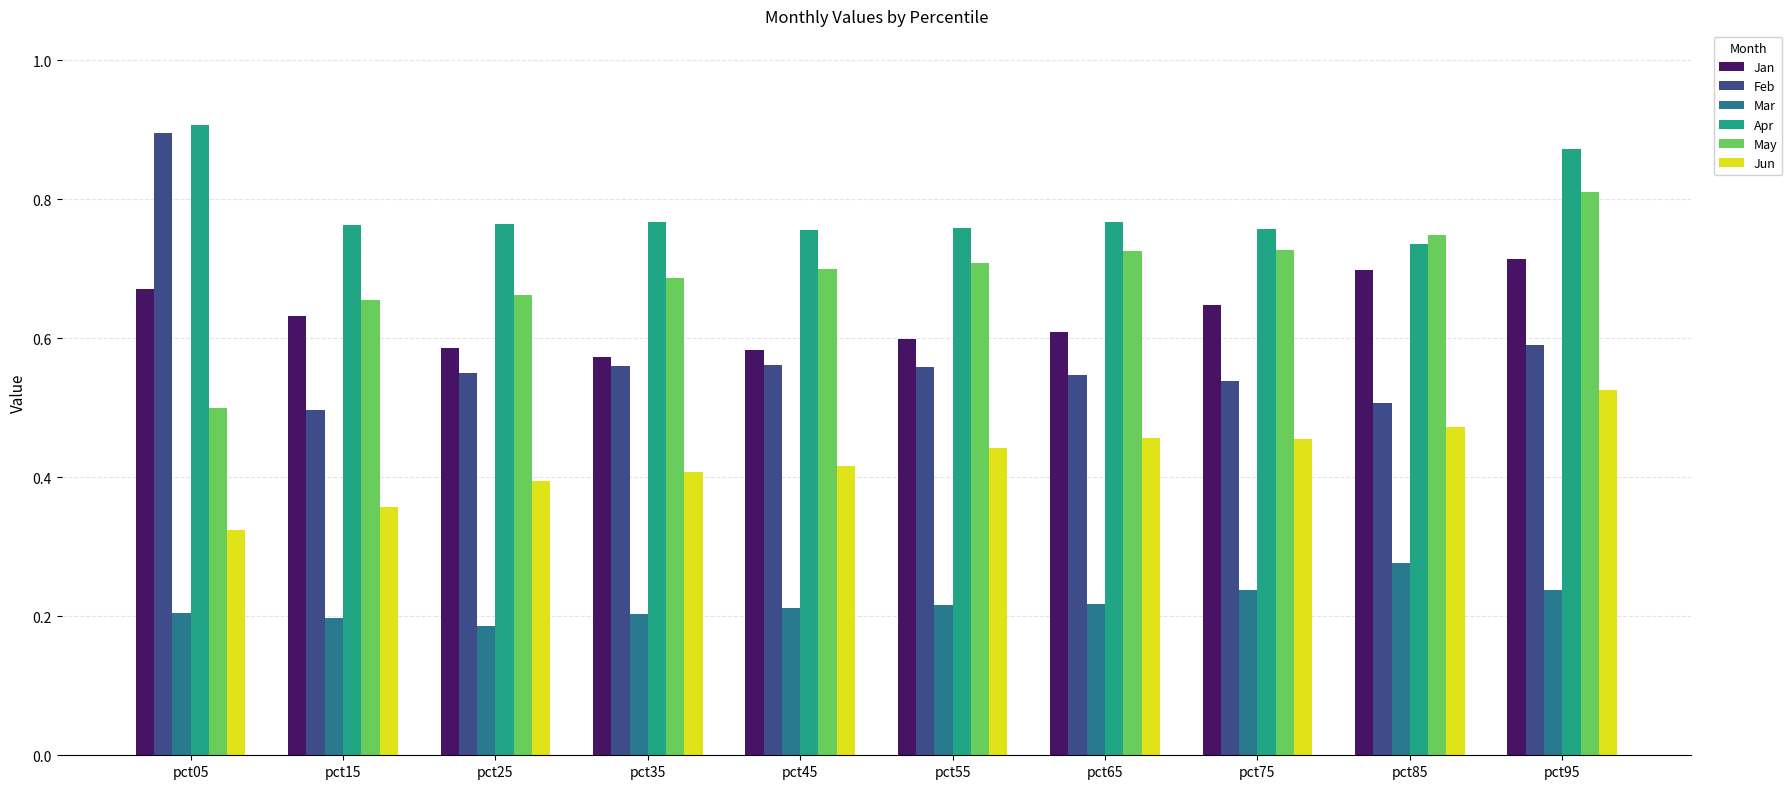

Which category has the lowest value in the Jan series?

pct35